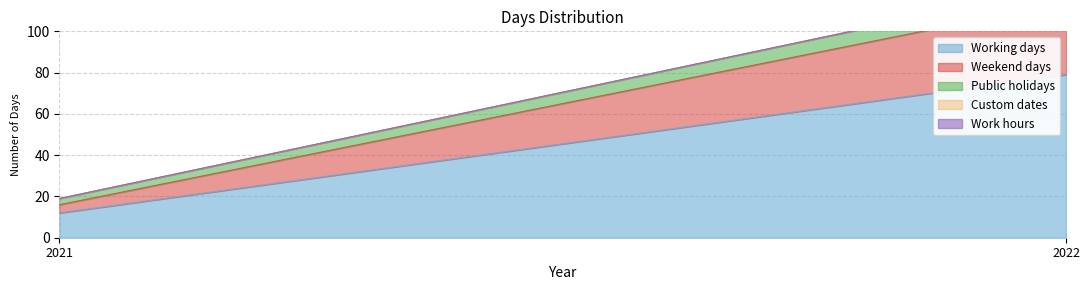

Is the value of Public holidays at 2022 greater than the value of Work hours at 2022?

Yes